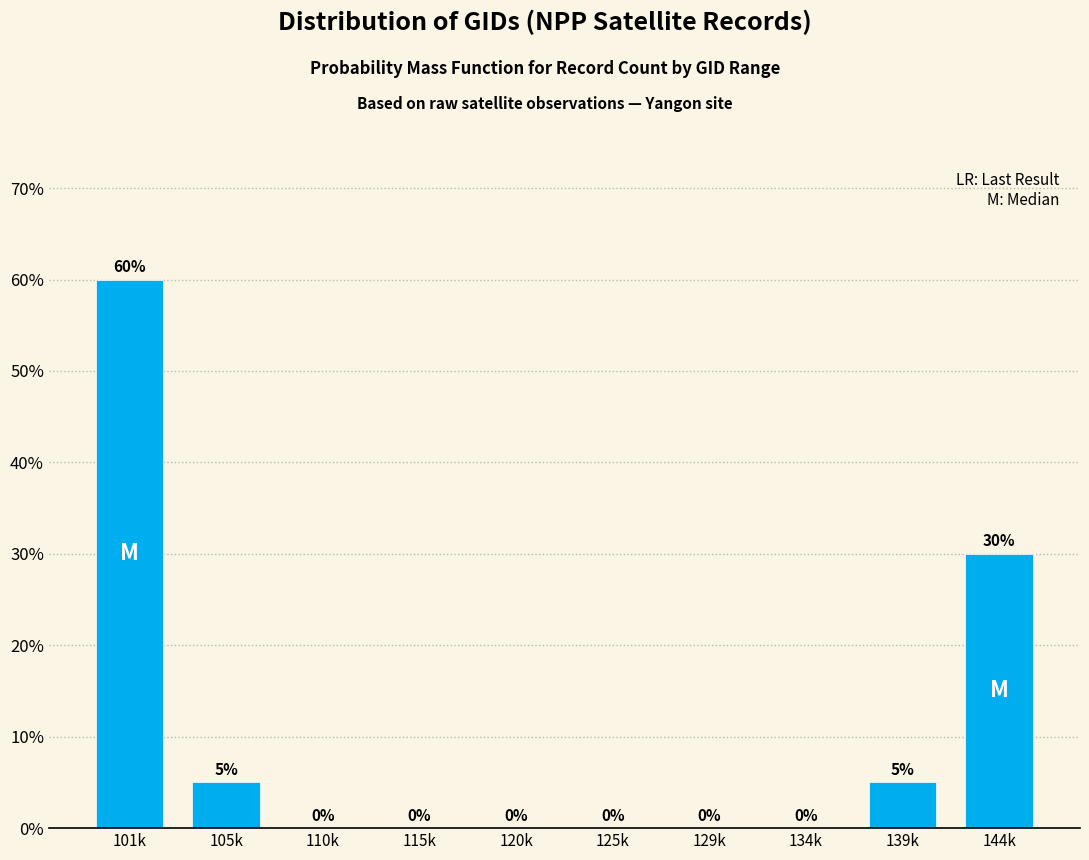

Reading left to right, what are all the values shown in this chart?

101k=60	105k=5	110k=0	115k=0	120k=0	125k=0	129k=0	134k=0	139k=5	144k=30